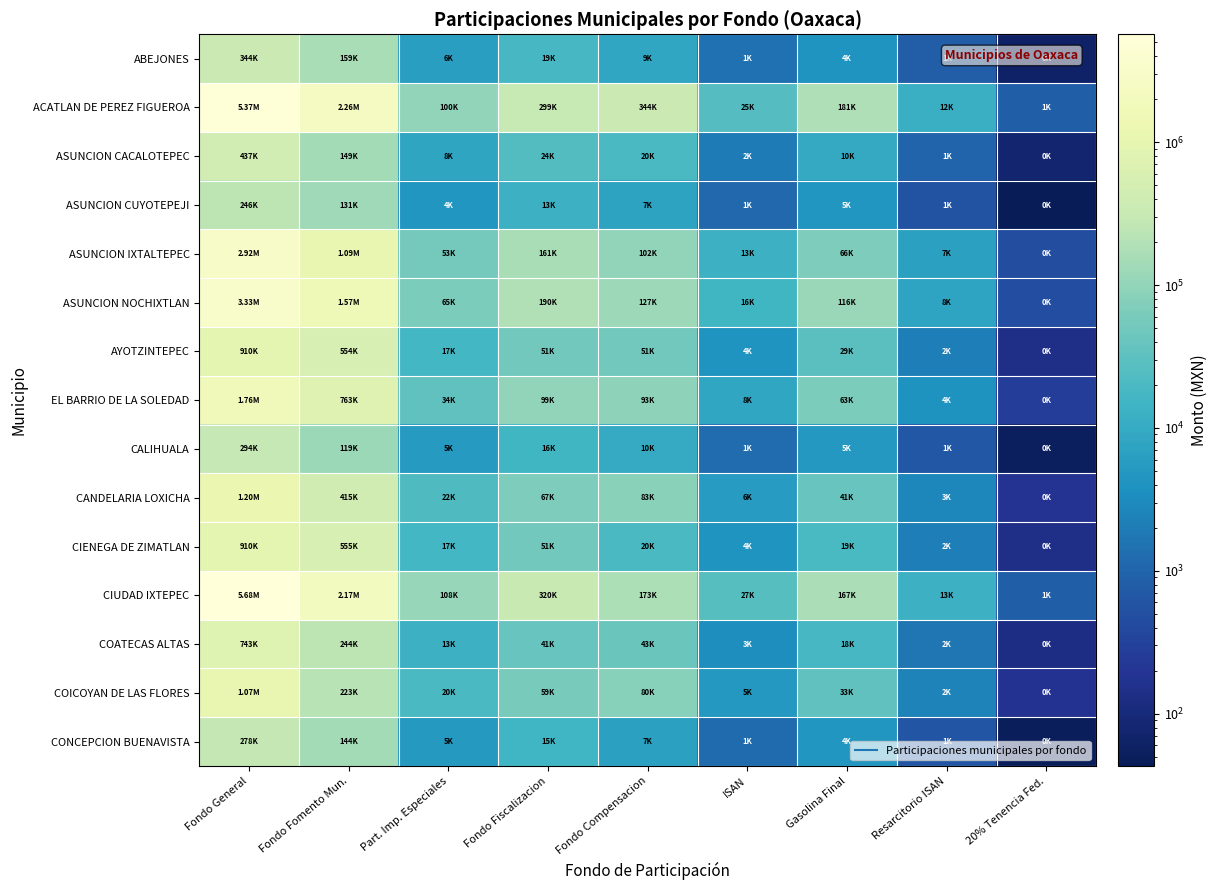

List the series in order of their peak value, highest first.

CIUDAD IXTEPEC, ACATLAN DE PEREZ FIGUEROA, ASUNCION NOCHIXTLAN, ASUNCION IXTALTEPEC, EL BARRIO DE LA SOLEDAD, CANDELARIA LOXICHA, COICOYAN DE LAS FLORES, CIENEGA DE ZIMATLAN, AYOTZINTEPEC, COATECAS ALTAS, ASUNCION CACALOTEPEC, ABEJONES, CALIHUALA, CONCEPCION BUENAVISTA, ASUNCION CUYOTEPEJI